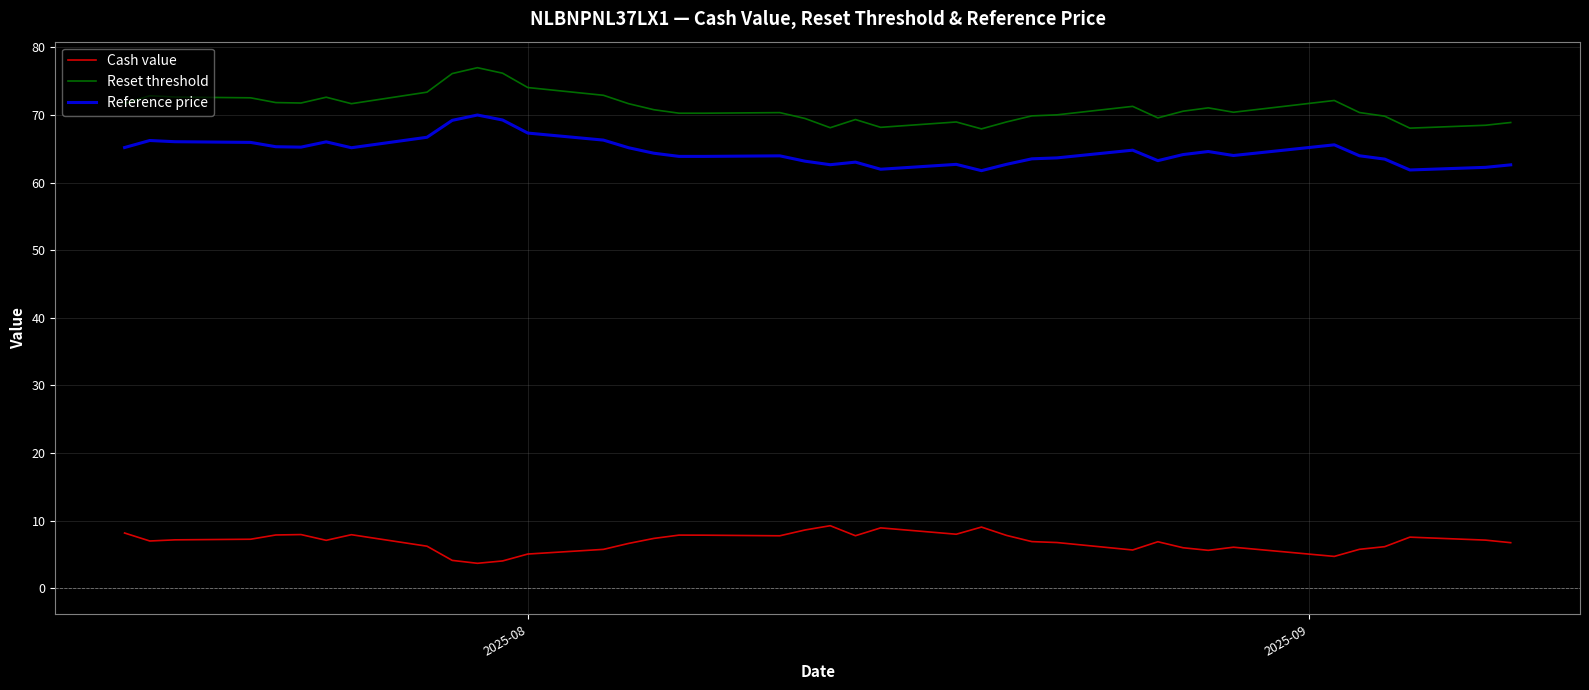

True or false: Reference price and Cash value cross at least once.

False